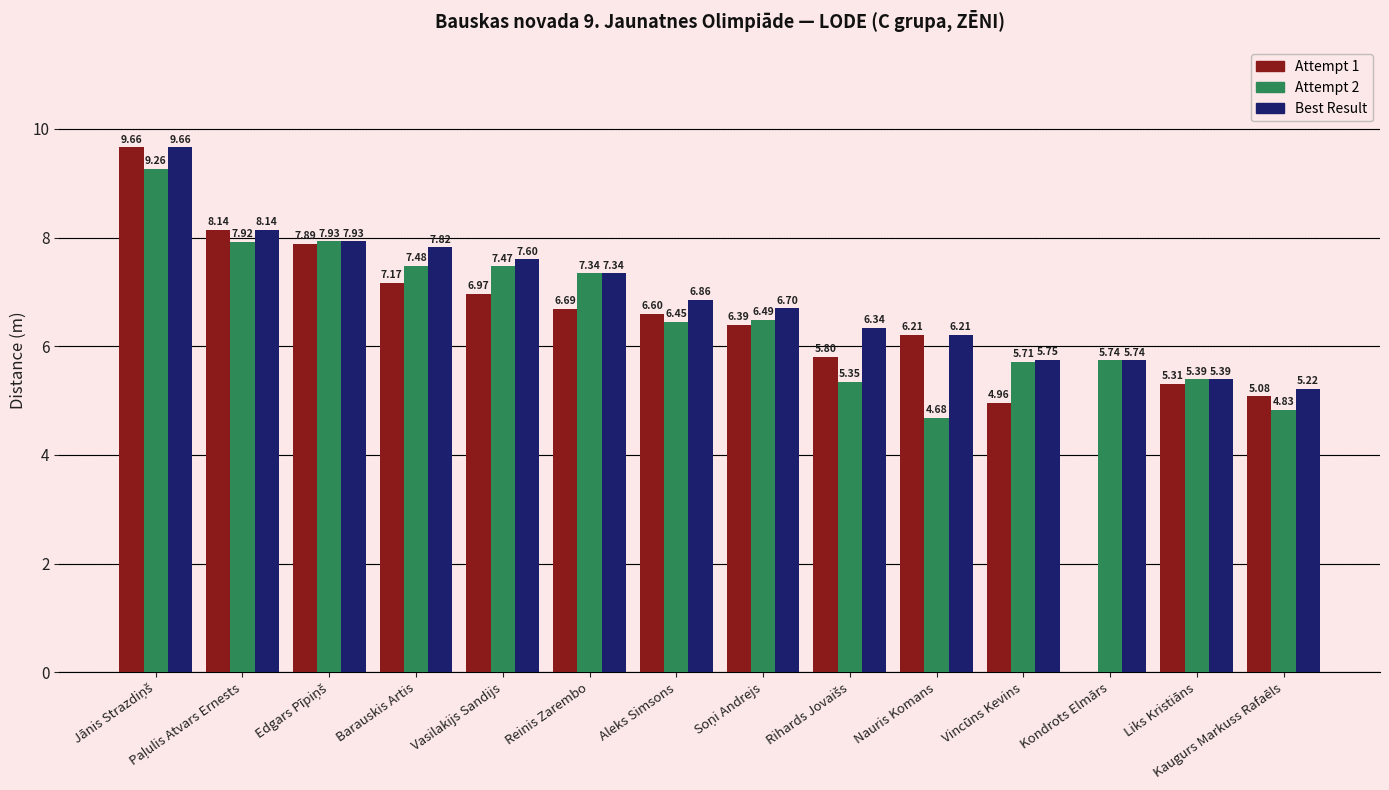

Which series changed the most between Vasilakijs Sandijs and Kaugurs Markuss Rafaēls?

Attempt 2